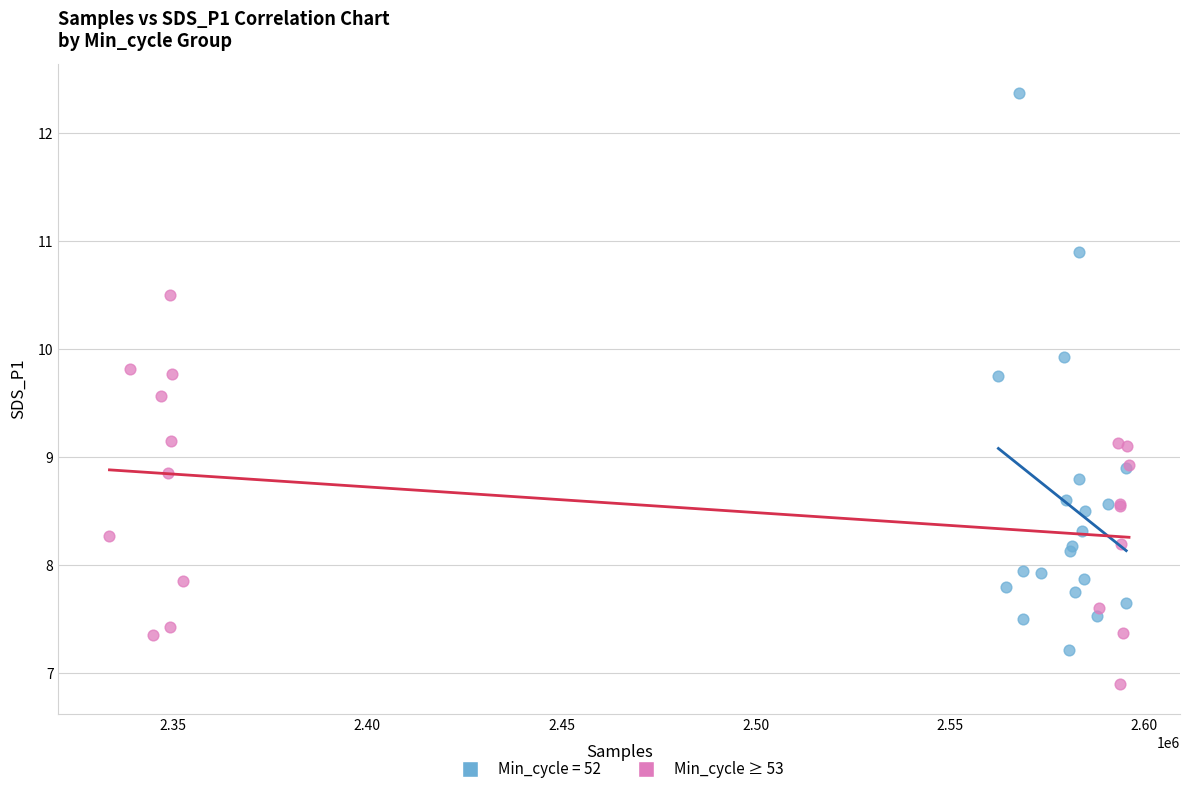

Which series reaches the maximum Y coordinate?

Min_cycle = 52